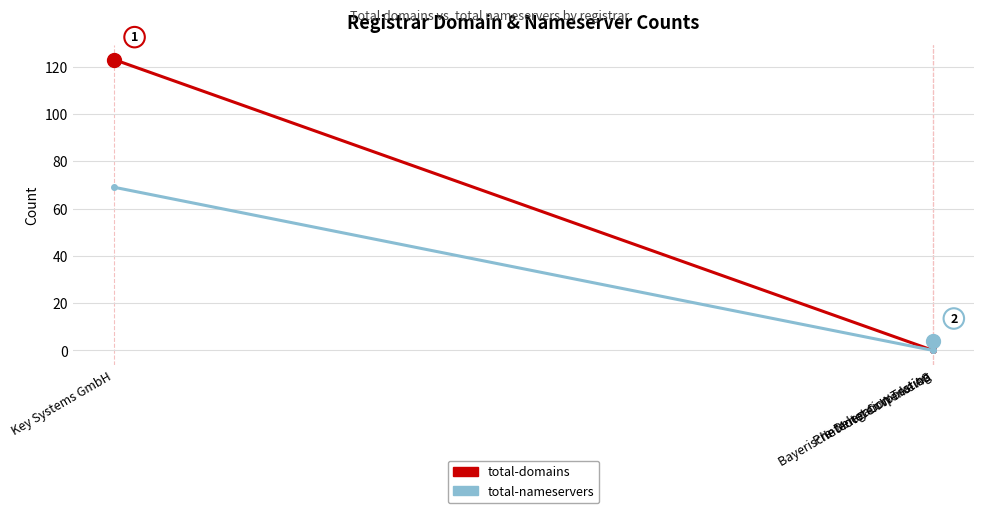

List the series in order of their peak value, lowest first.

total-nameservers, total-domains